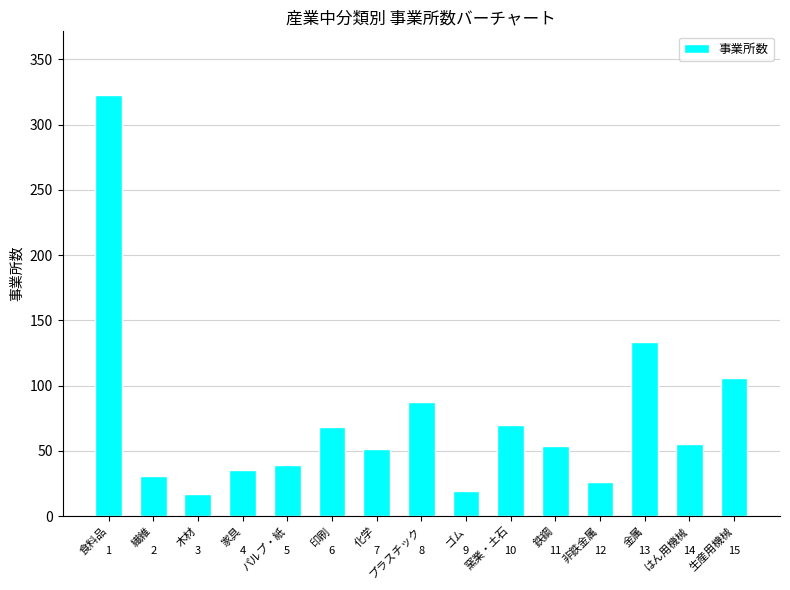

What is the sum of all values?

1114